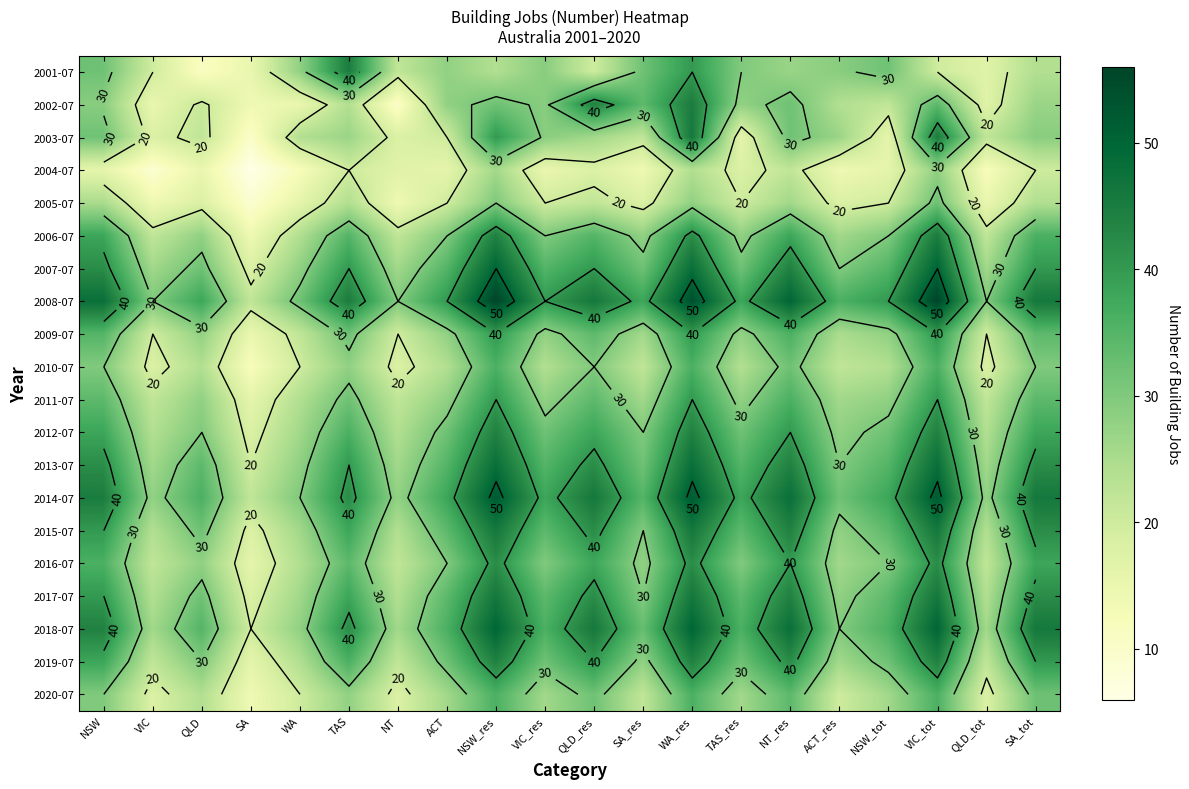

Which label corresponds to the smallest value in the chart?

SA